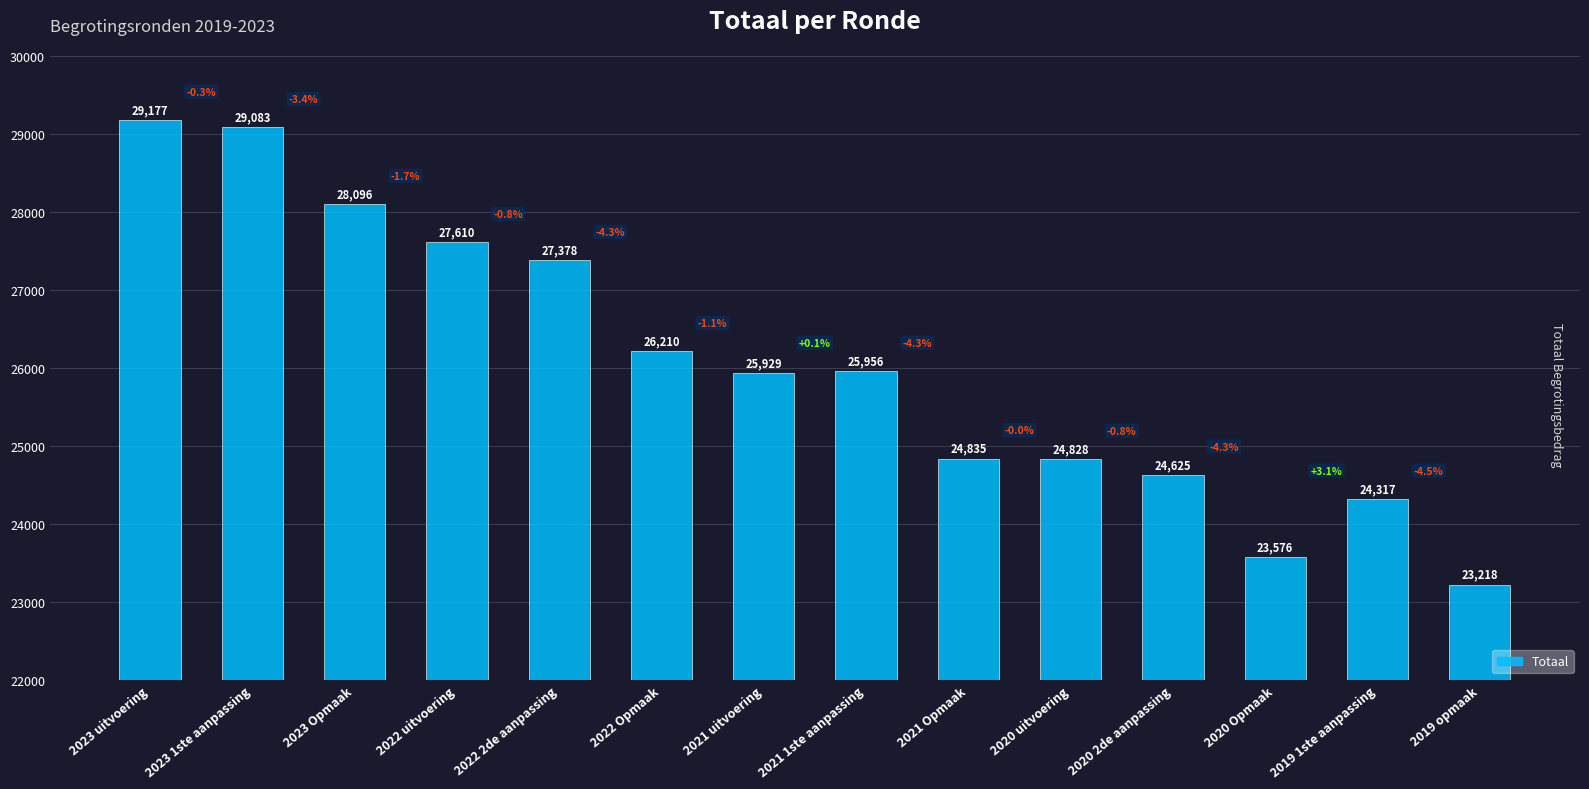

Between 2020 Opmaak and 2020 2de aanpassing, which is larger?

2020 2de aanpassing